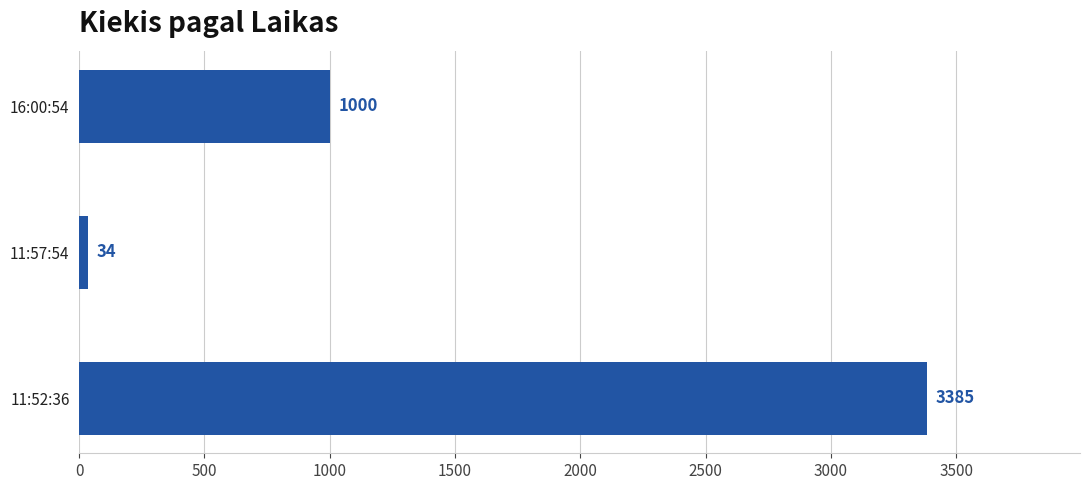

List the labels in order of value, smallest first.

11:57:54, 16:00:54, 11:52:36